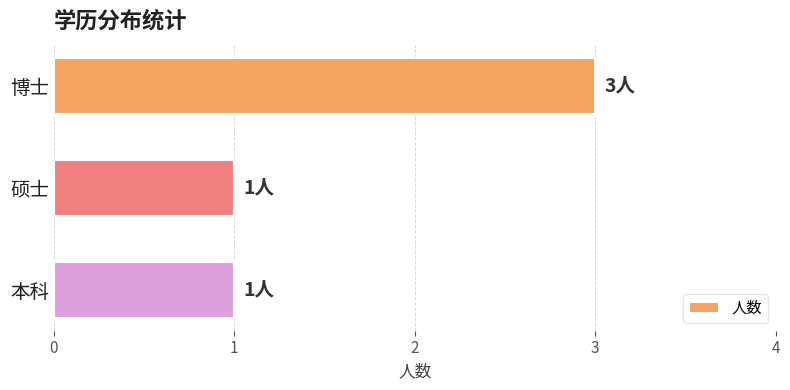

Count the number of categories in the chart.

3